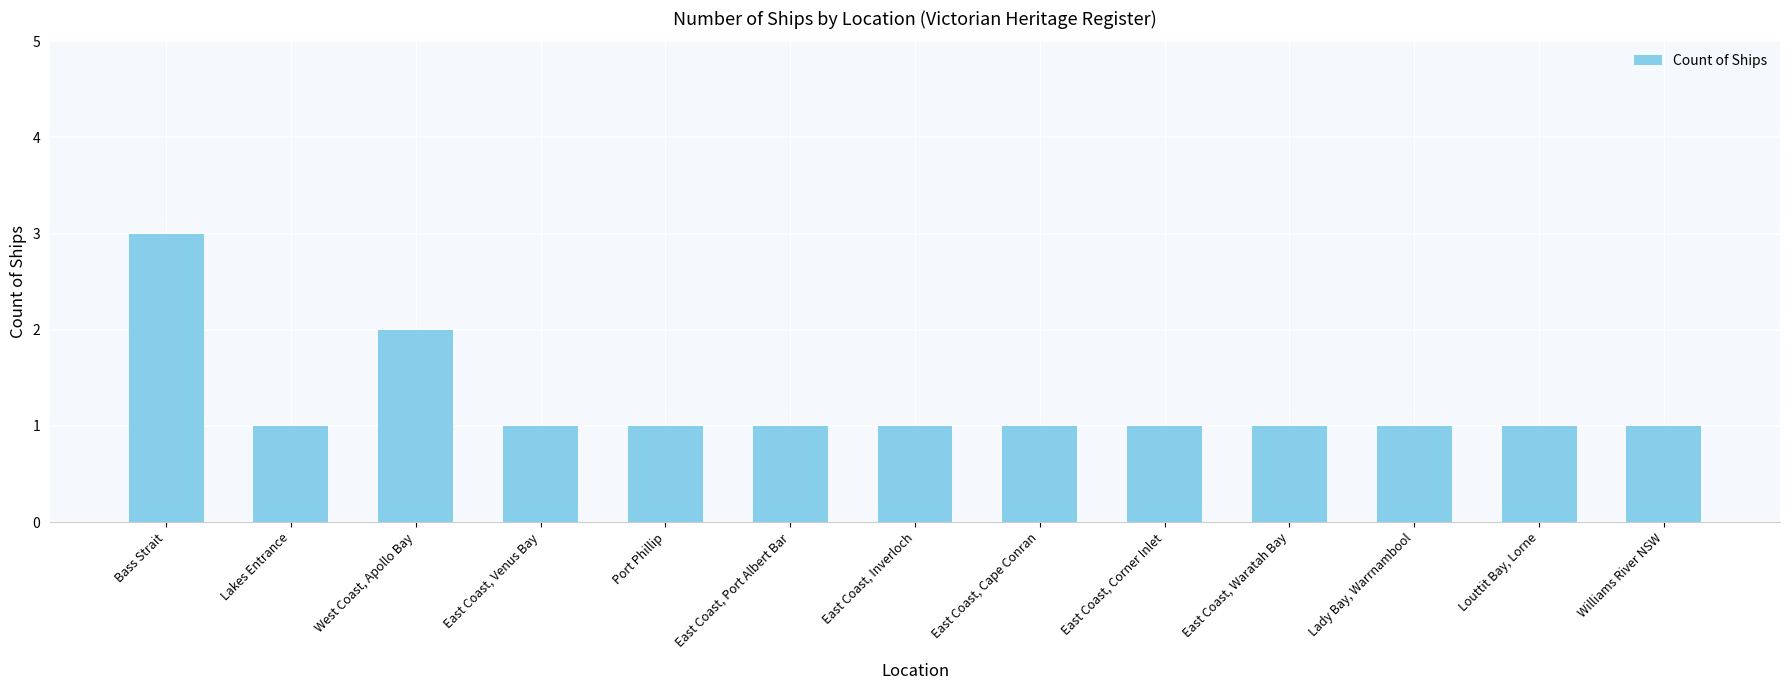

Is it true that the value at East Coast, Inverloch is 1?

True